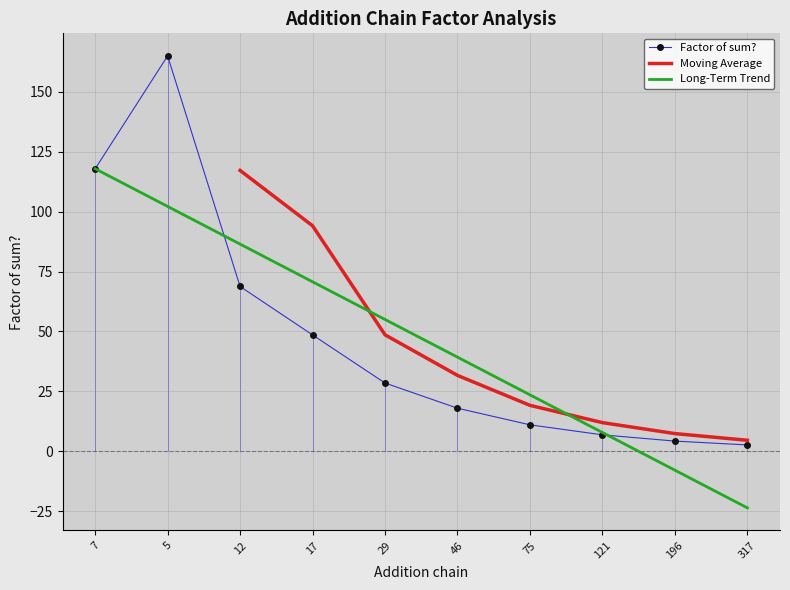

How many interior local peaks (higher than both neighbors) does the data have?

1